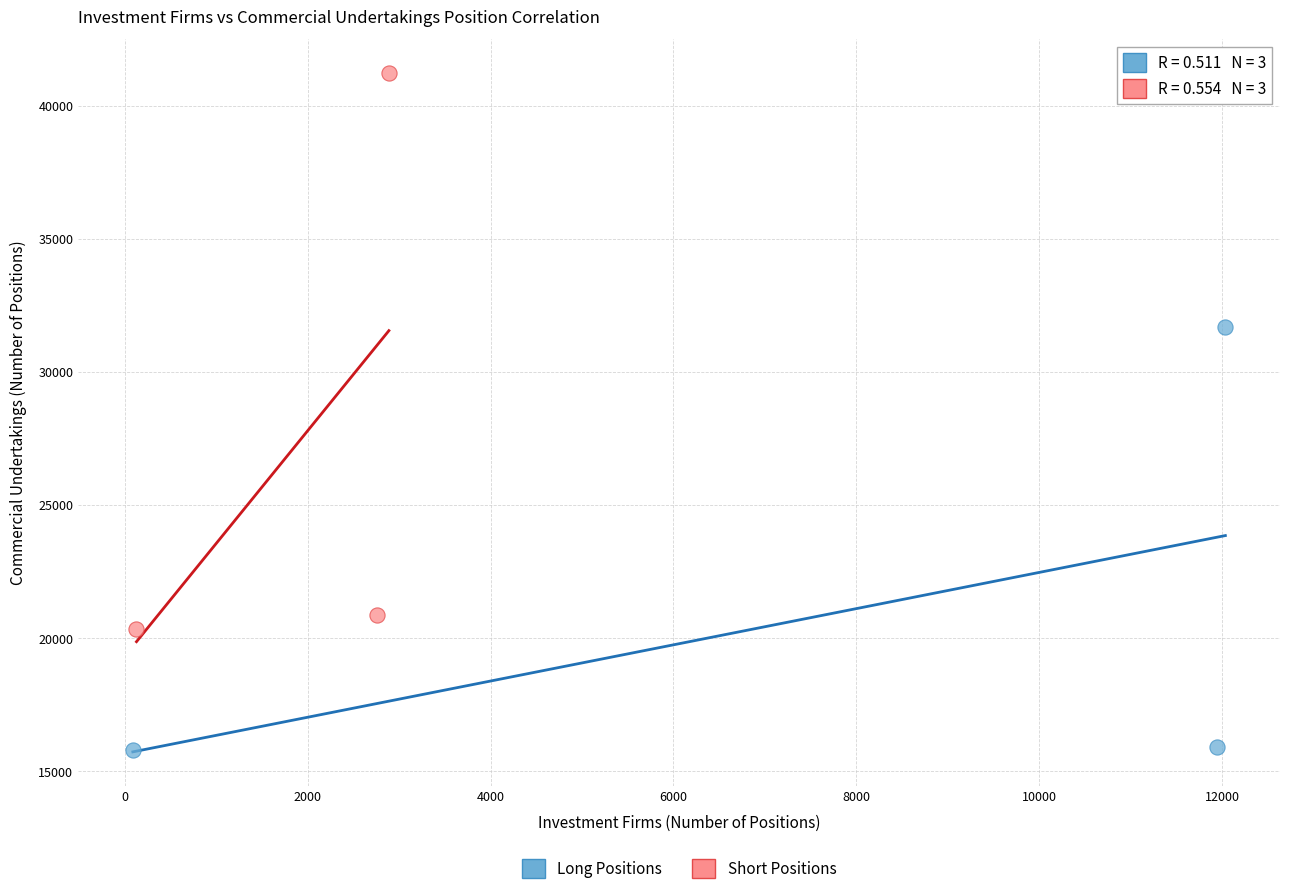

Which series contains the lowest Y value?

Long Positions